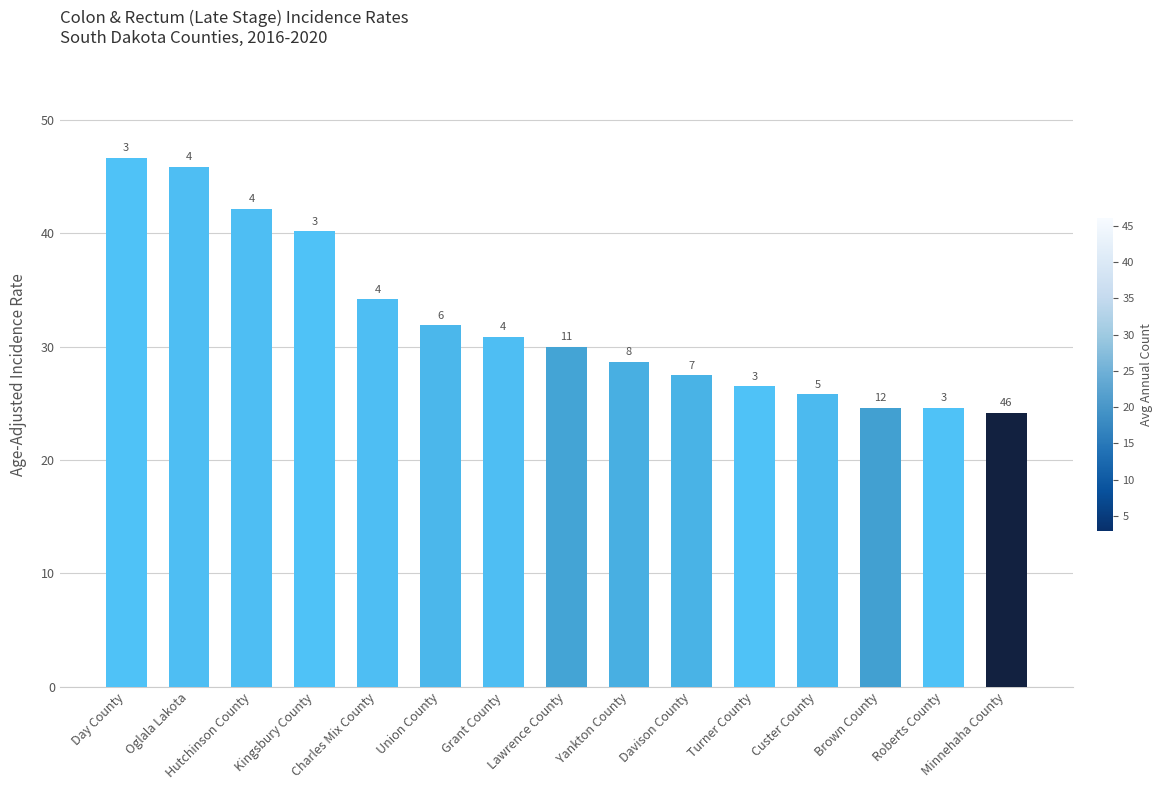

Reading left to right, list all the values displayed in this chart.

Day County=46.7	Oglala Lakota=45.9	Hutchinson County=42.2	Kingsbury County=40.2	Charles Mix County=34.2	Union County=31.9	Grant County=30.9	Lawrence County=30.0	Yankton County=28.7	Davison County=27.5	Turner County=26.5	Custer County=25.8	Brown County=24.6	Roberts County=24.6	Minnehaha County=24.2